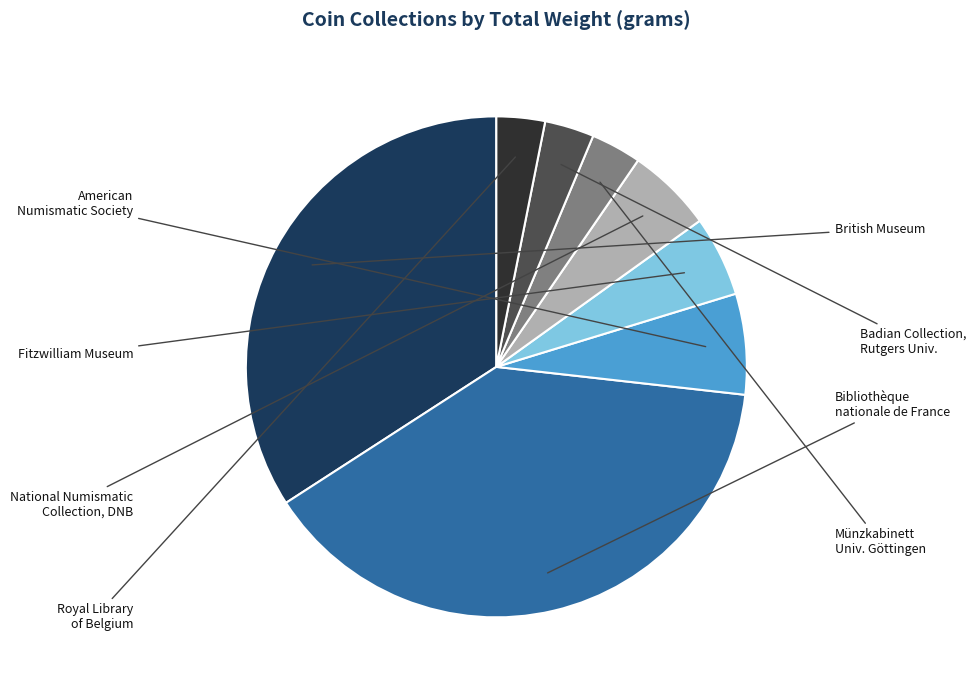

Does any single category account for the majority?

No